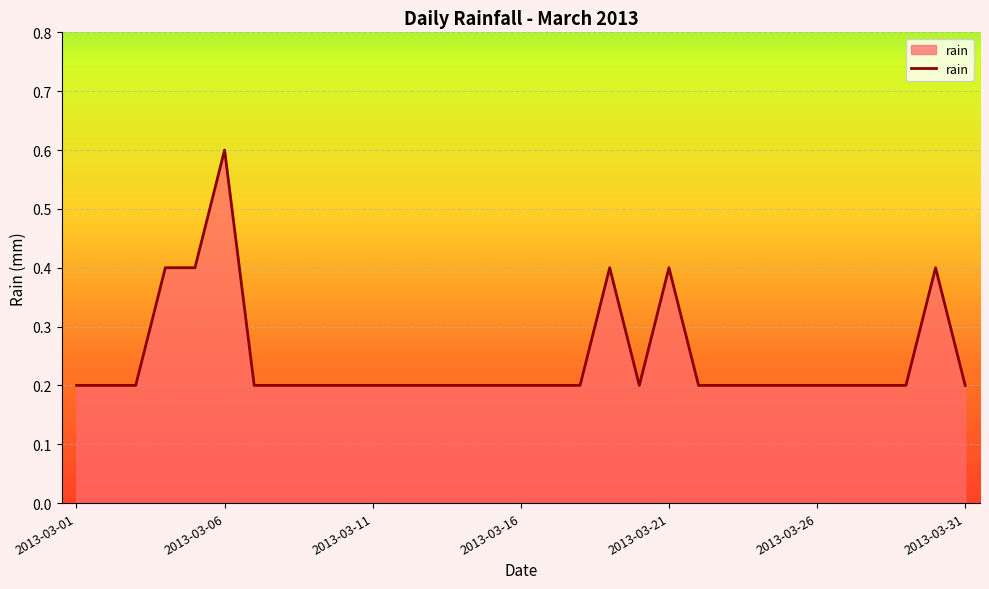

What is the difference between the maximum and minimum values?

0.4